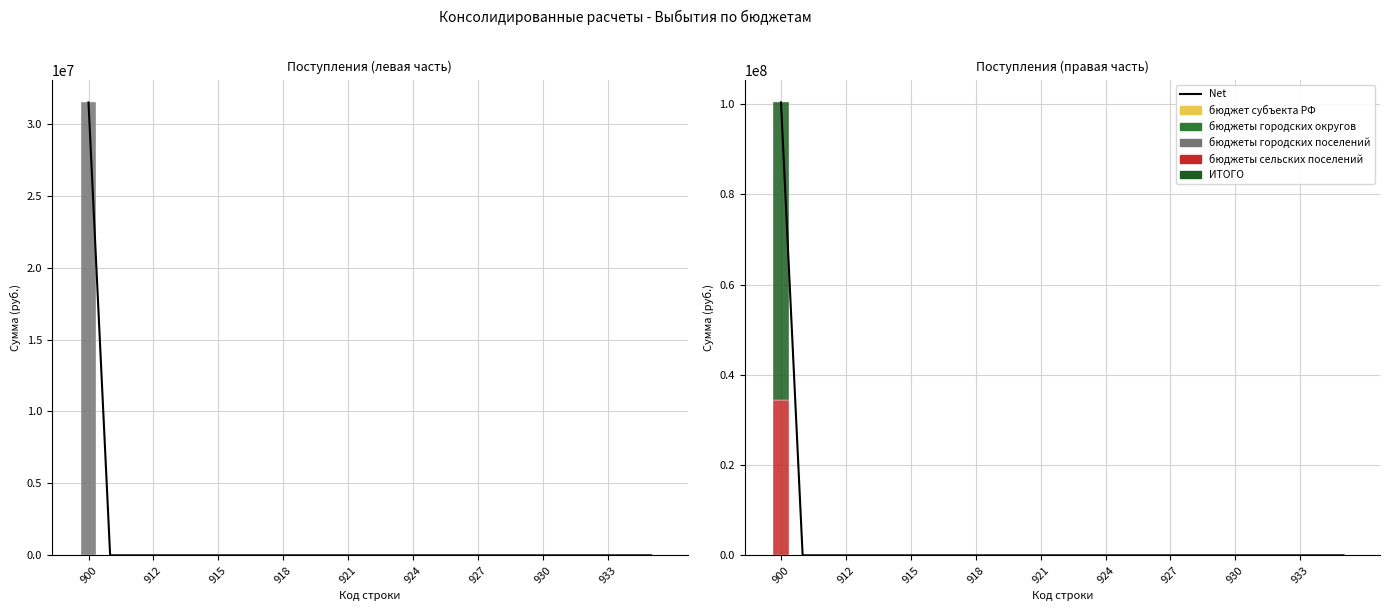

How many positive values does the бюджеты сельских поселений series have?

1